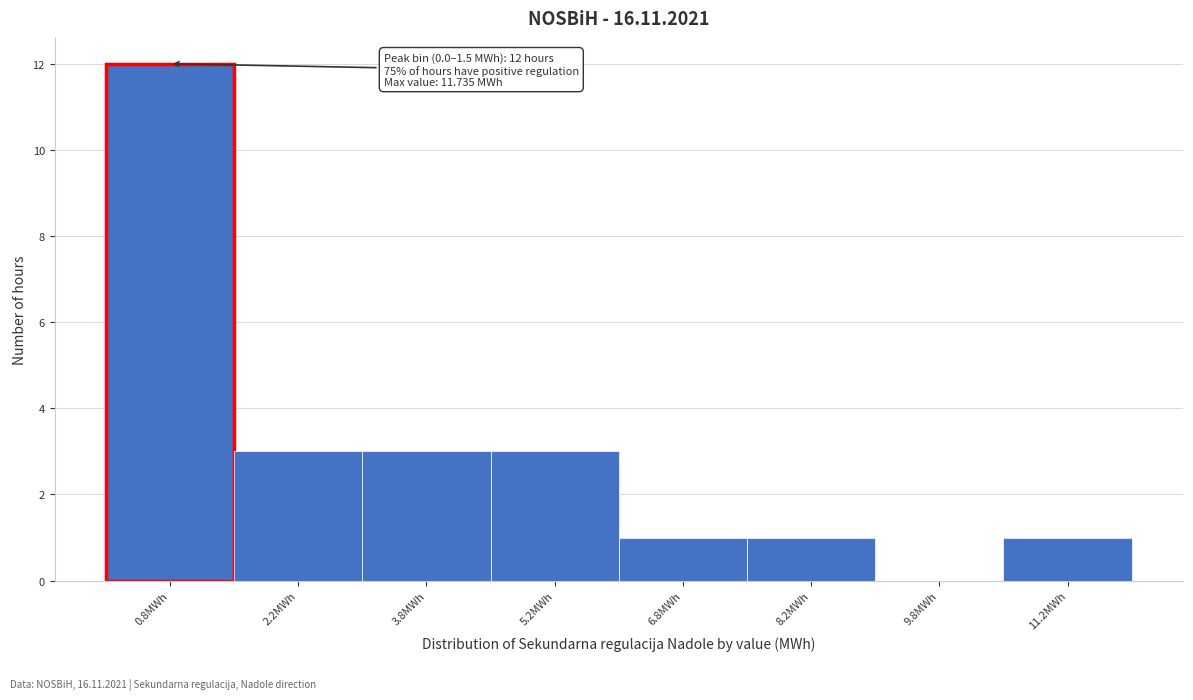

Which range on the x-axis has the tallest bar?

0.0 to 1.5